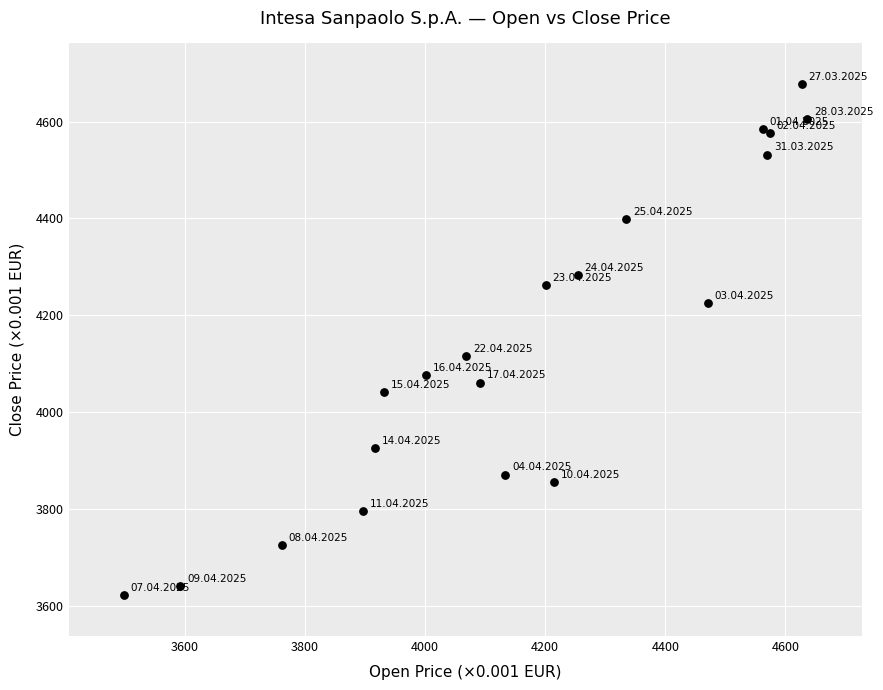

What Y value in the scatter plot is closest to 4149?

4115